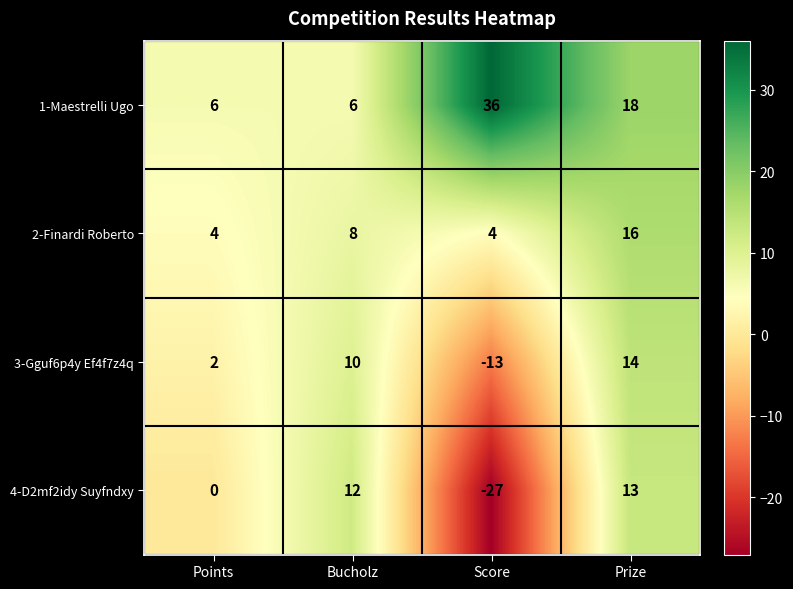

Rank the series at Prize from lowest to highest value.

4-D2mf2idy Suyfndxy, 3-Gguf6p4y Ef4f7z4q, 2-Finardi Roberto, 1-Maestrelli Ugo